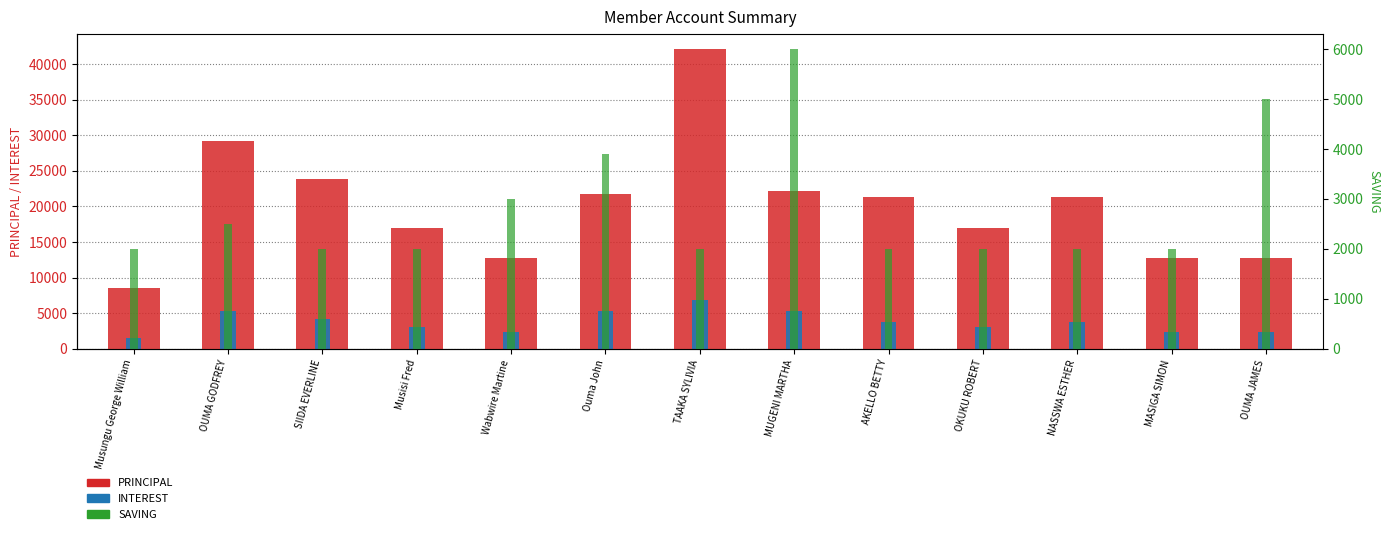

Reading left to right, extract all data points from this chart.

PRINCIPAL: 8500	29200	23800	17000	12700	21800	42100	22200	21300	17000	21300	12700	12700
INTEREST: 1500	5300	4200	3000	2300	5300	6900	5300	3700	3000	3700	2300	2300
SAVING: 2000	2500	2000	2000	3000	3900	2000	6000	2000	2000	2000	2000	5000